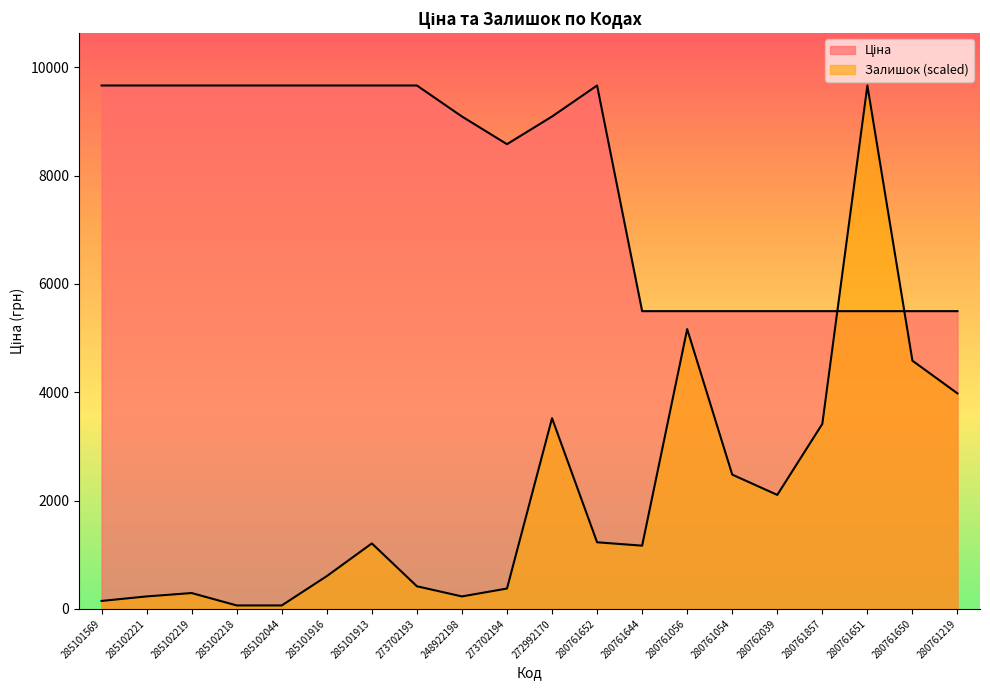

Which series has the largest range (max minus min)?

Залишок